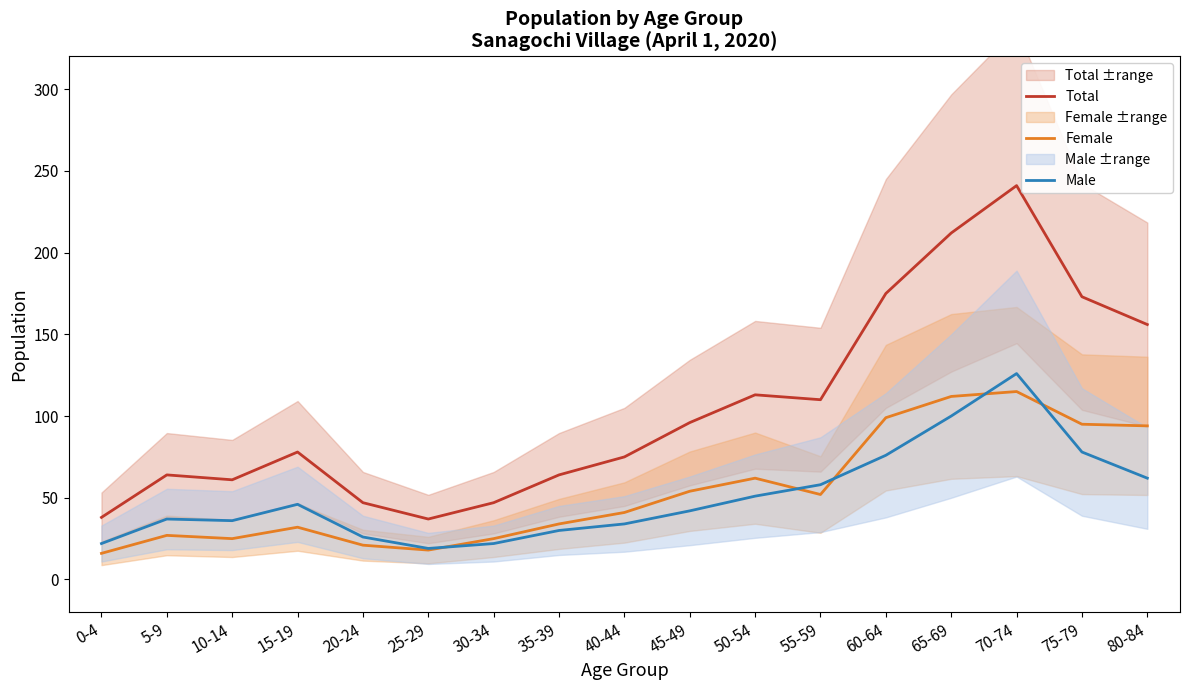

What is the lowest value of the Total series?

37